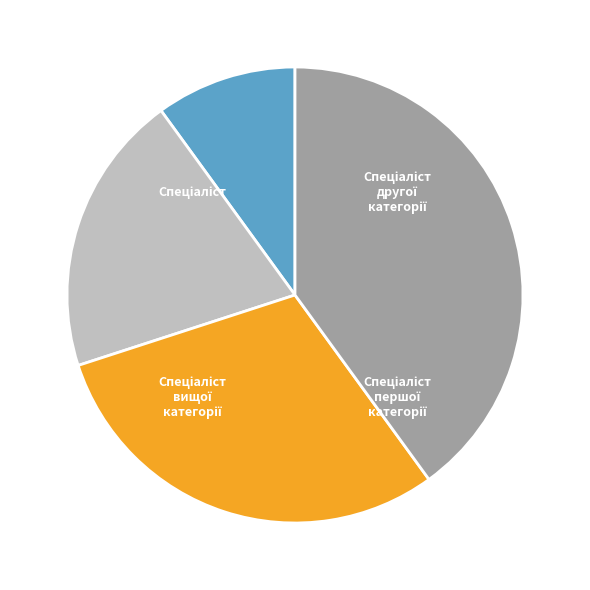

What percentage do Спеціаліст вищої категорії and Спеціаліст другої категорії together represent?

60.0%